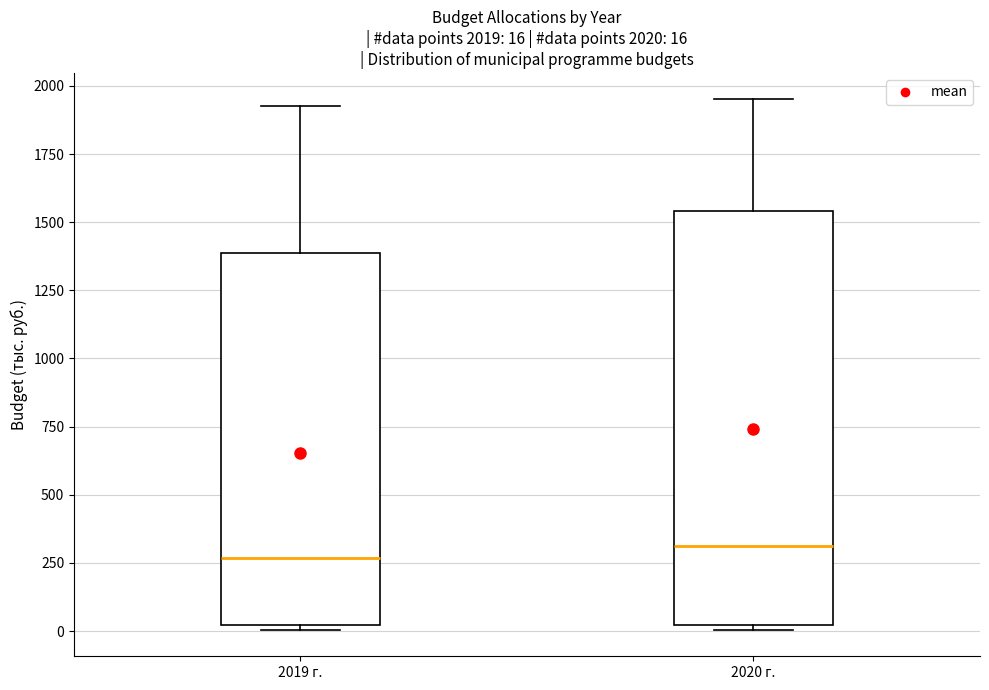

Which box is the tallest, from its lower edge to its upper edge?

2020 г.